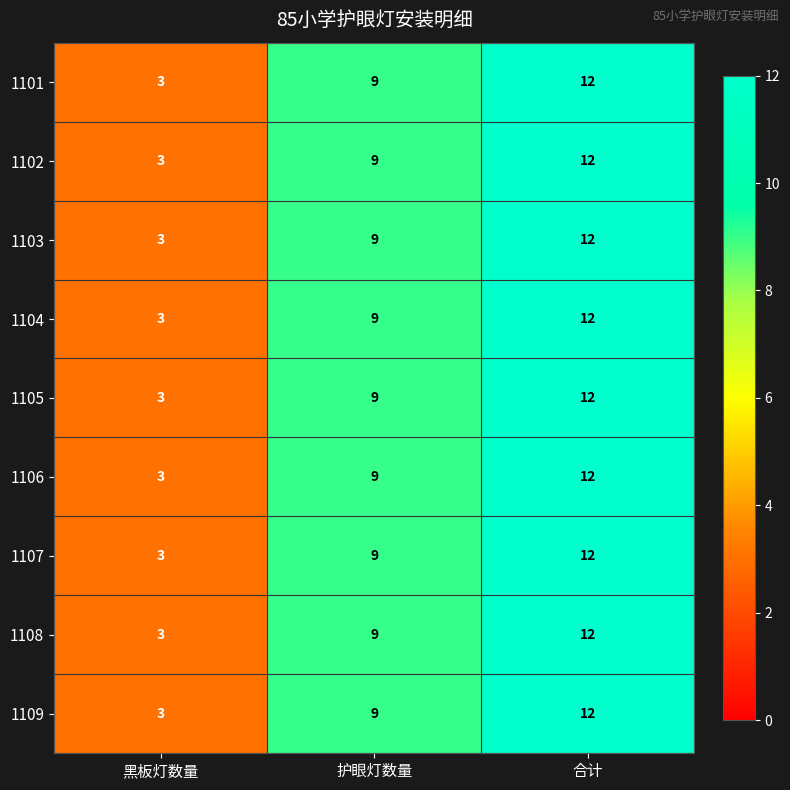

How many categories are shown in the chart?

3